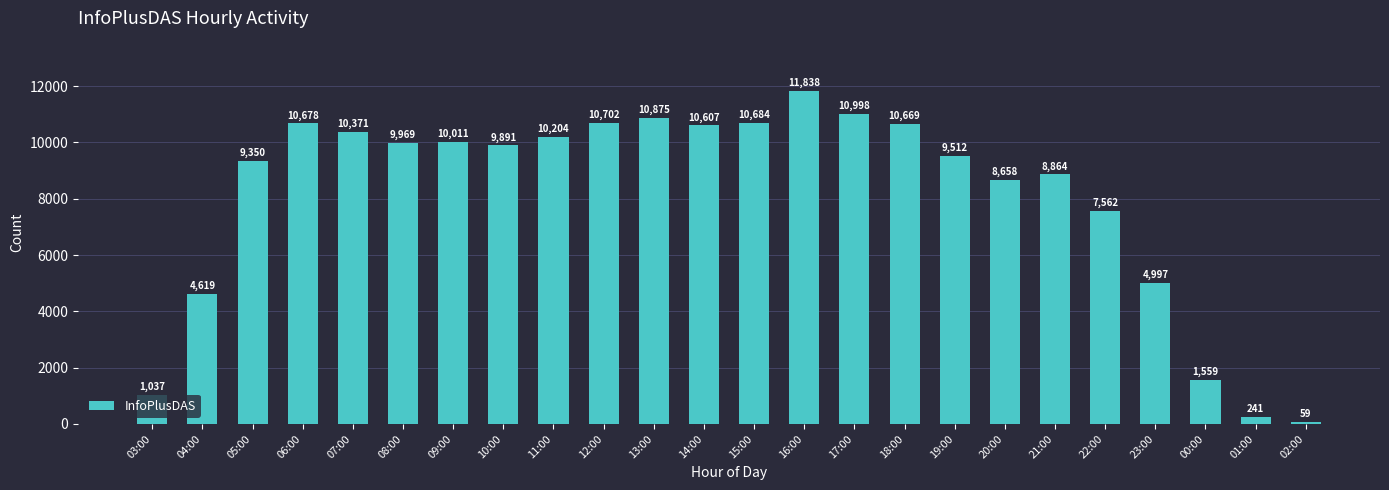

Reading left to right, what are all the values shown in this chart?

1037	4619	9350	10678	10371	9969	10011	9891	10204	10702	10875	10607	10684	11838	10998	10669	9512	8658	8864	7562	4997	1559	241	59